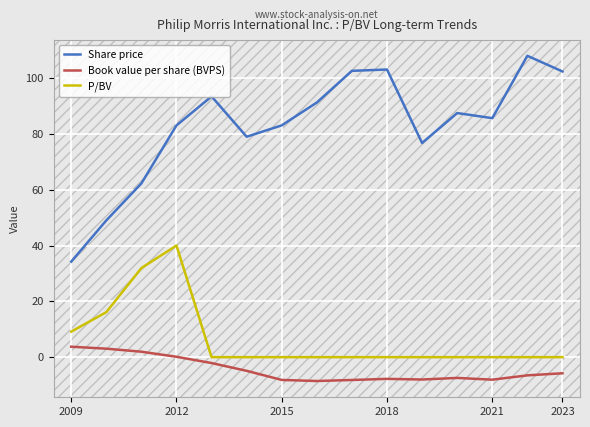

Which series has the largest range (max minus min)?

Share price